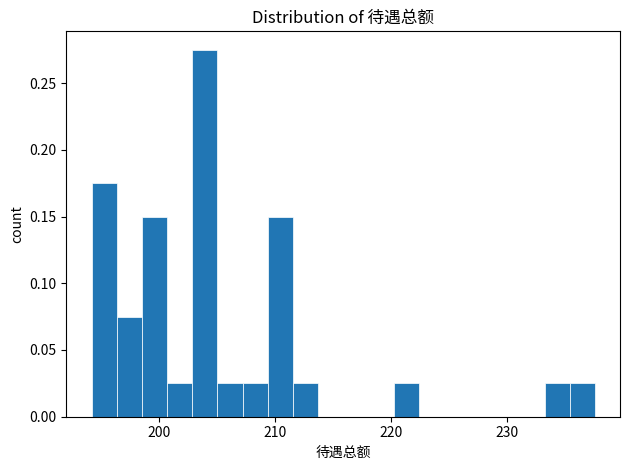

Read against the x-axis, roughly where is the centre of the tallest bar?

204